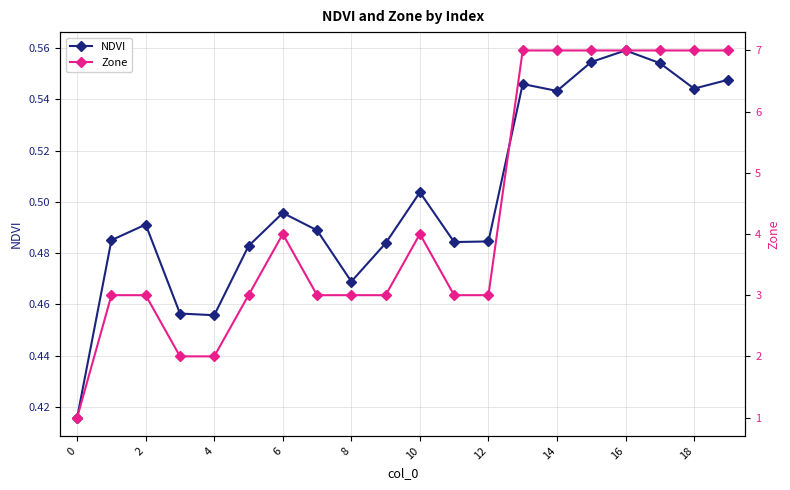

True or false: NDVI and Zone cross at least once.

False